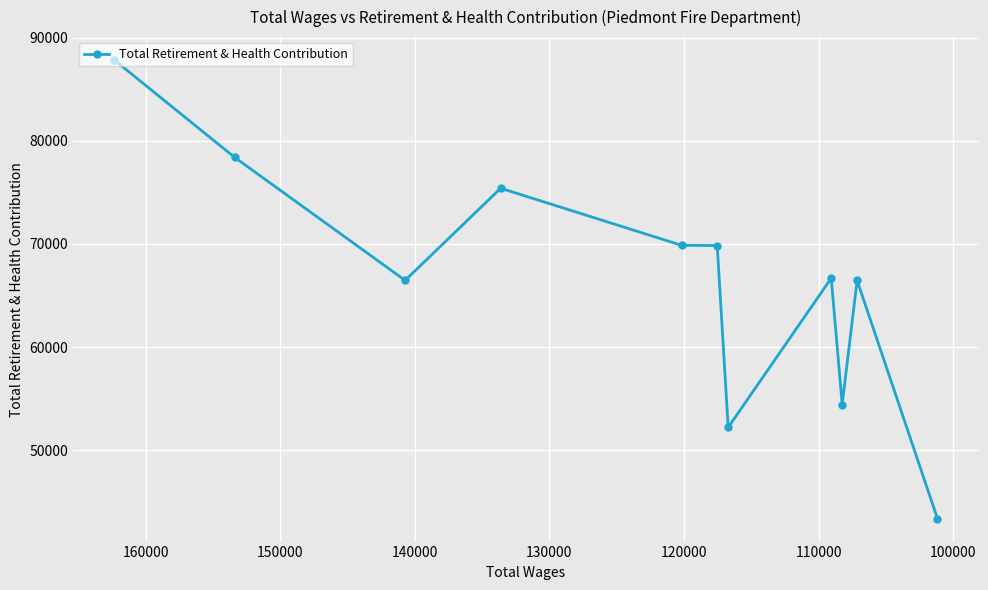

How many values are below 66677?

5